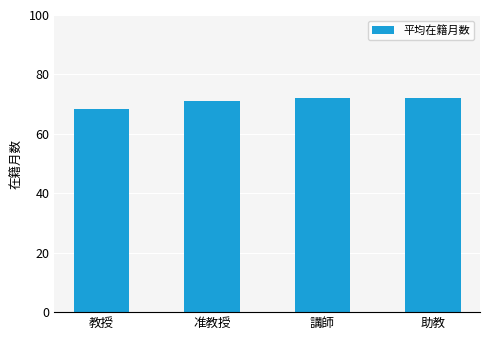

What is the value of the 4th bar from the left?

72.0